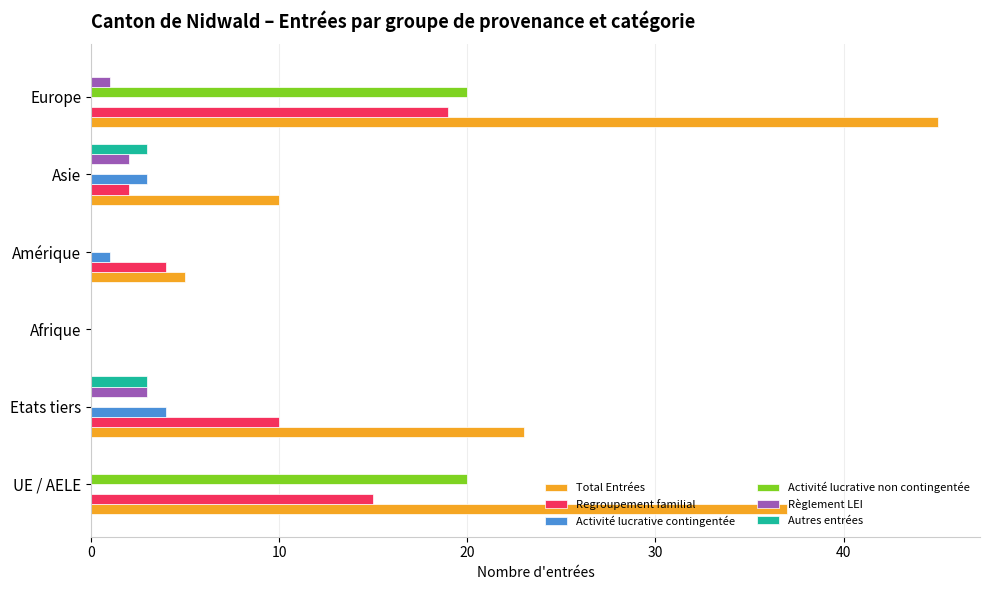

How many series are shown in this chart?

6